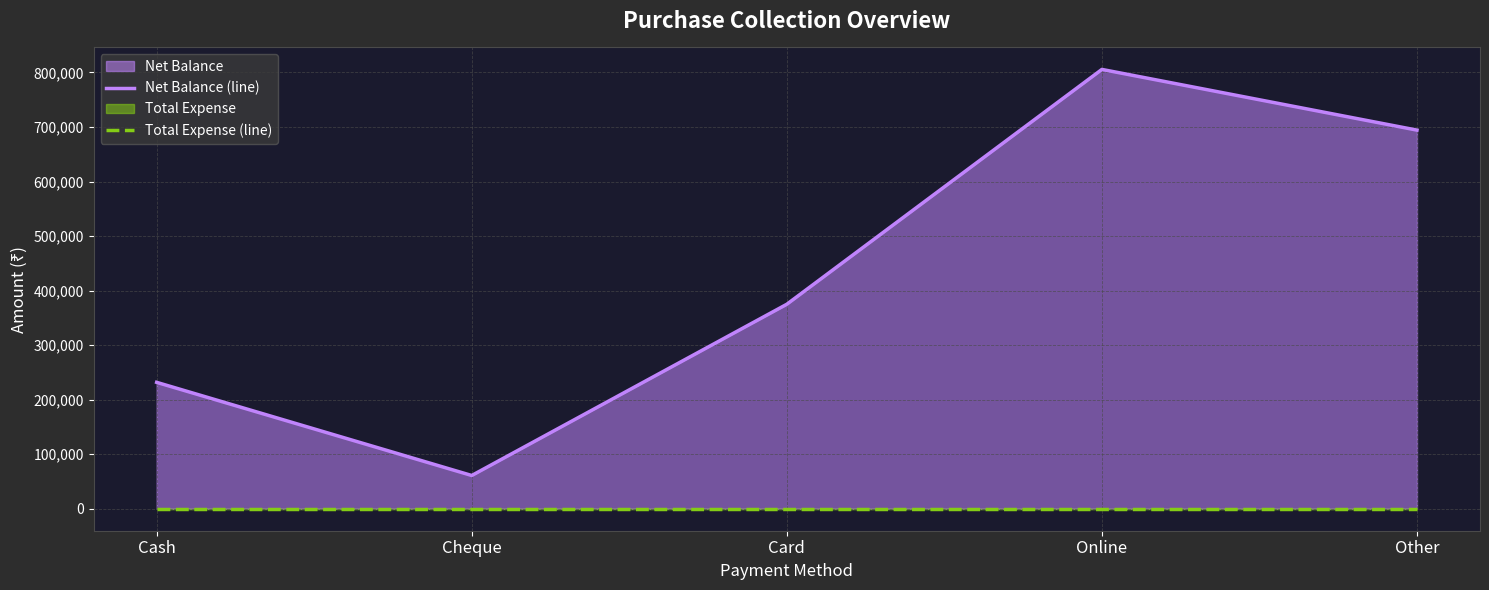

What is the label of the 3rd point from the left?

Card